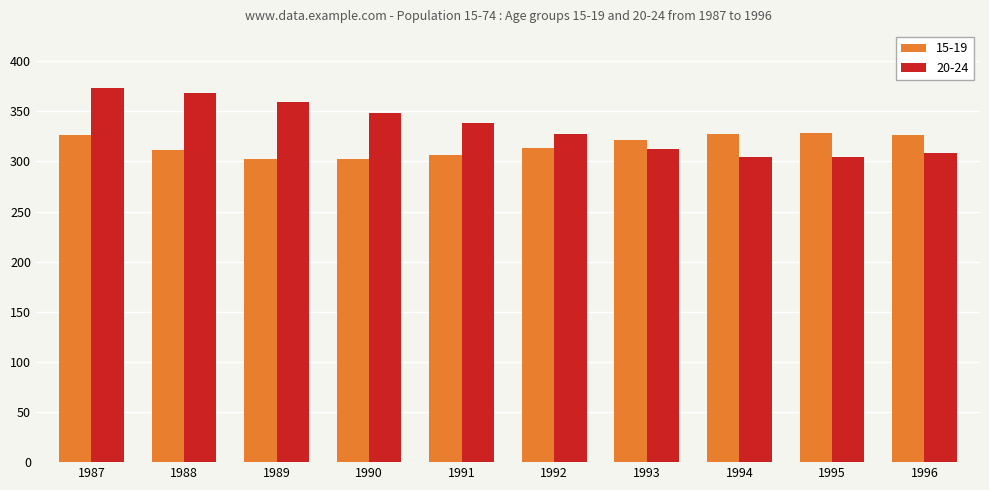

What are all the series names shown in the legend?

15-19, 20-24